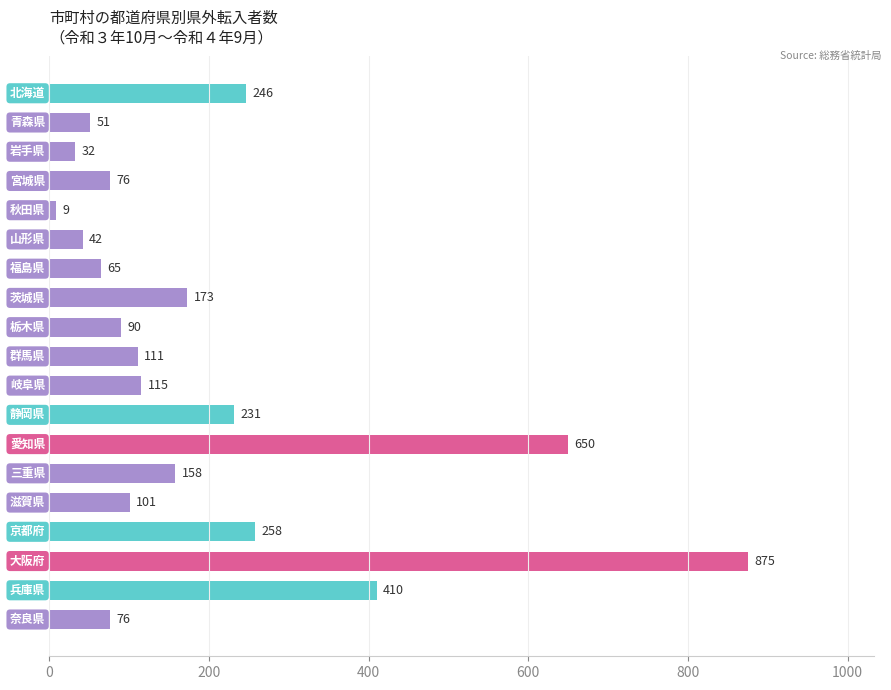

Count the number of categories in the chart.

19